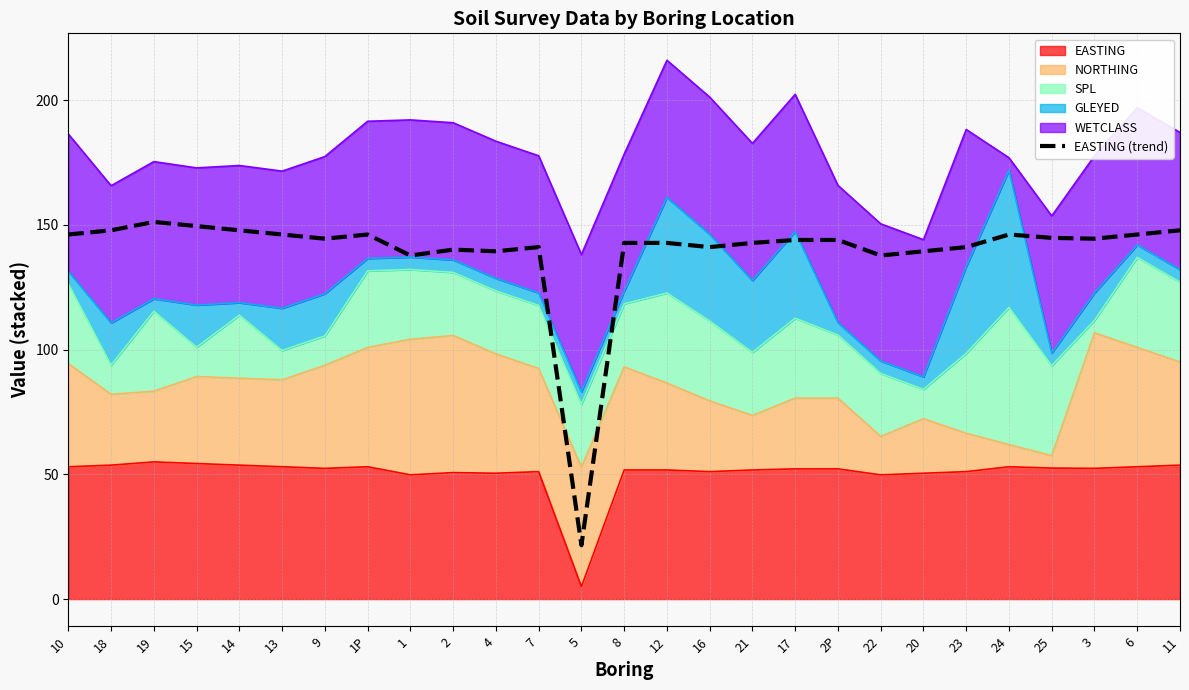

Between 12 and 5, which is larger?

12